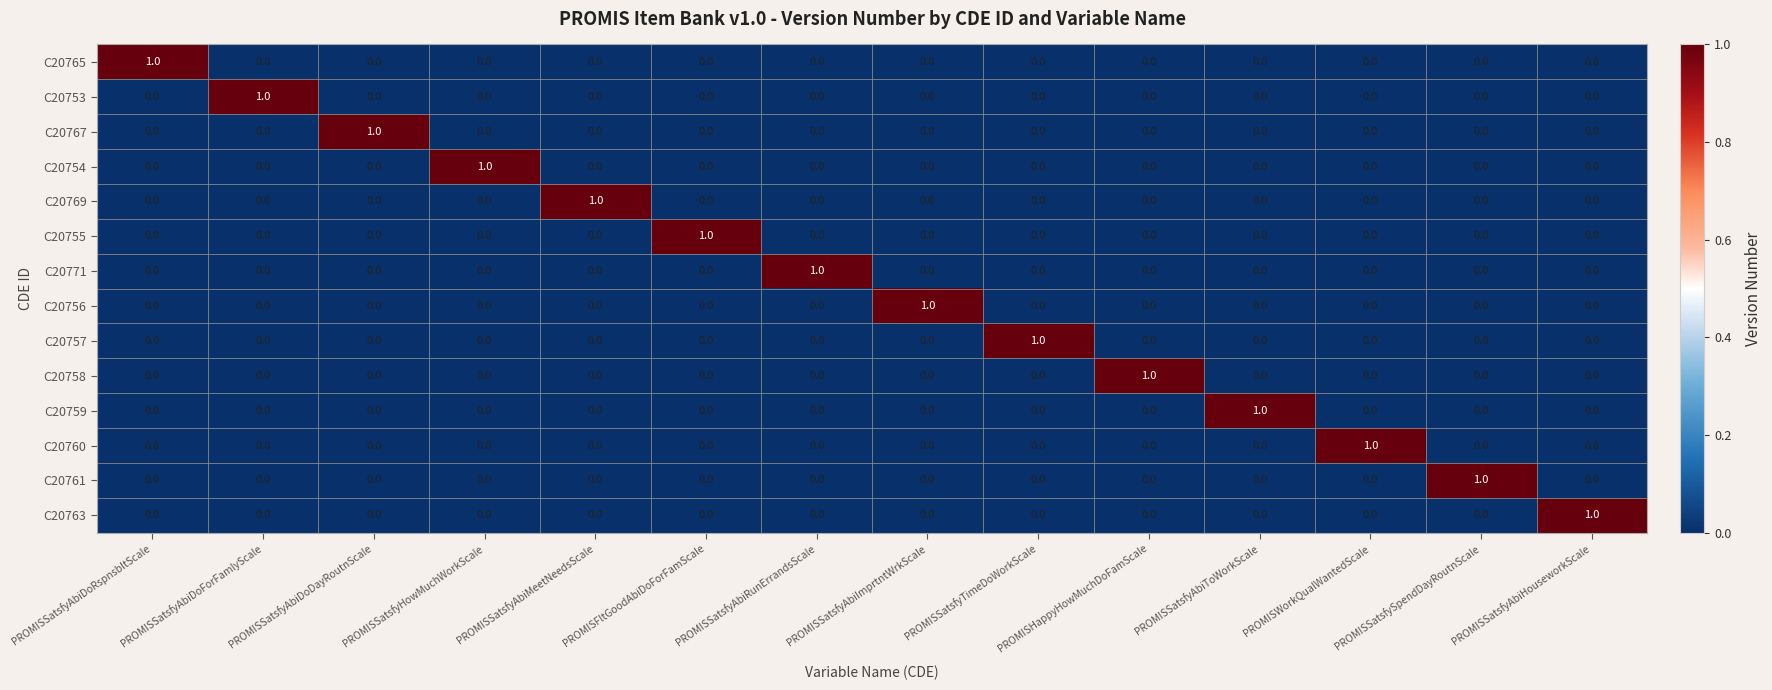

How many C20758 values are between 0 and 1?

14